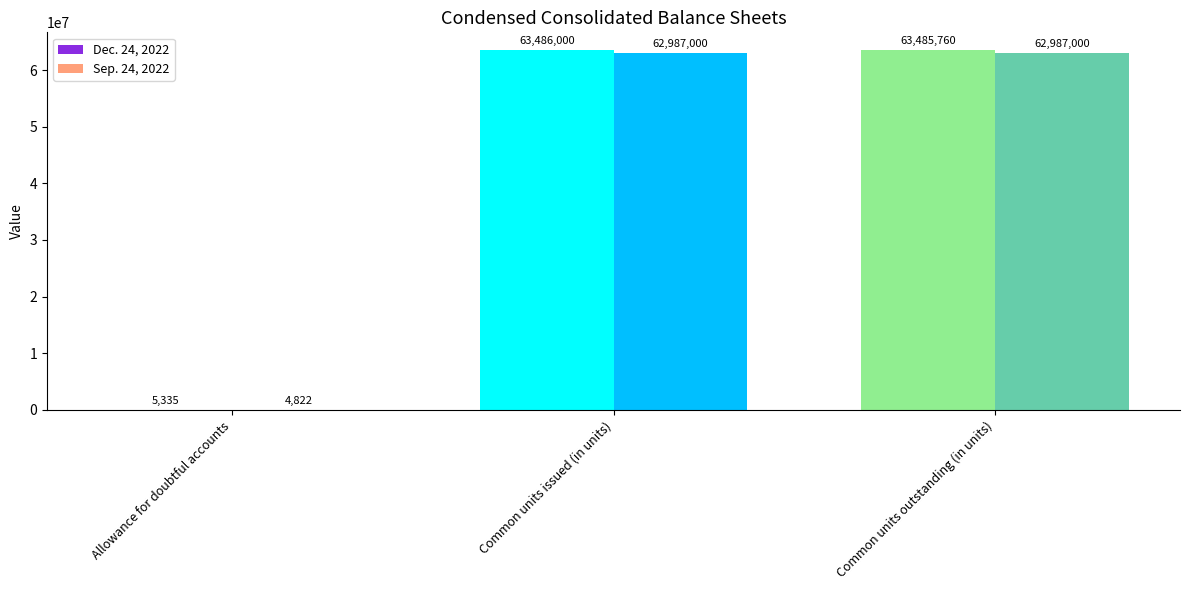

What is the highest value of the Sep. 24, 2022 series?

62987000